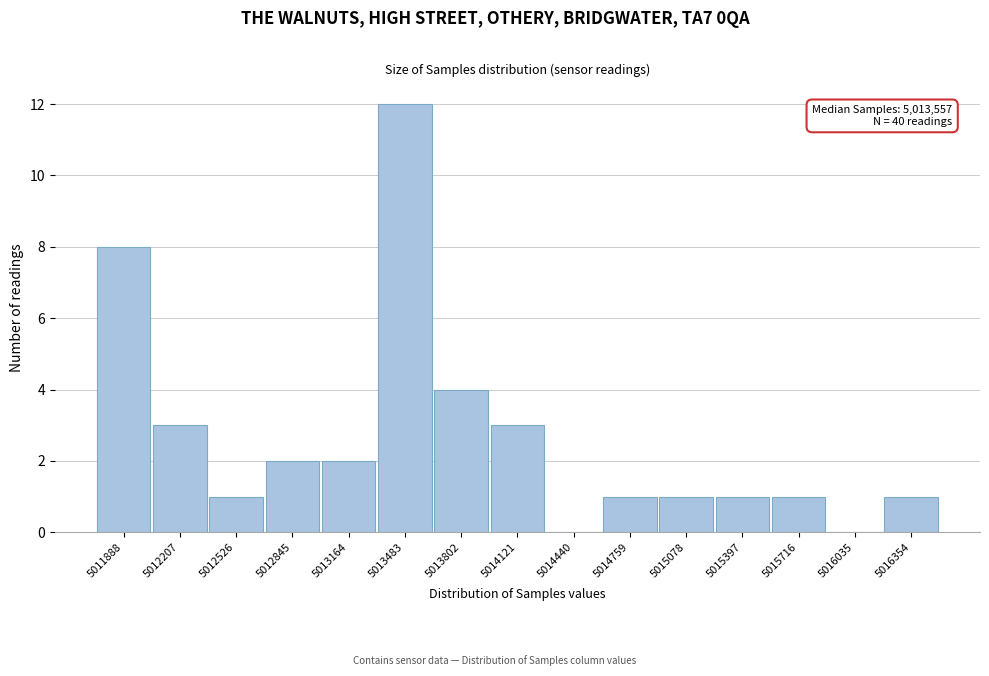

Reading left to right, extract all data points from this chart.

5011888=8	5012207=3	5012526=1	5012845=2	5013164=2	5013483=12	5013802=4	5014121=3	5014440=0	5014759=1	5015078=1	5015397=1	5015716=1	5016035=0	5016354=1